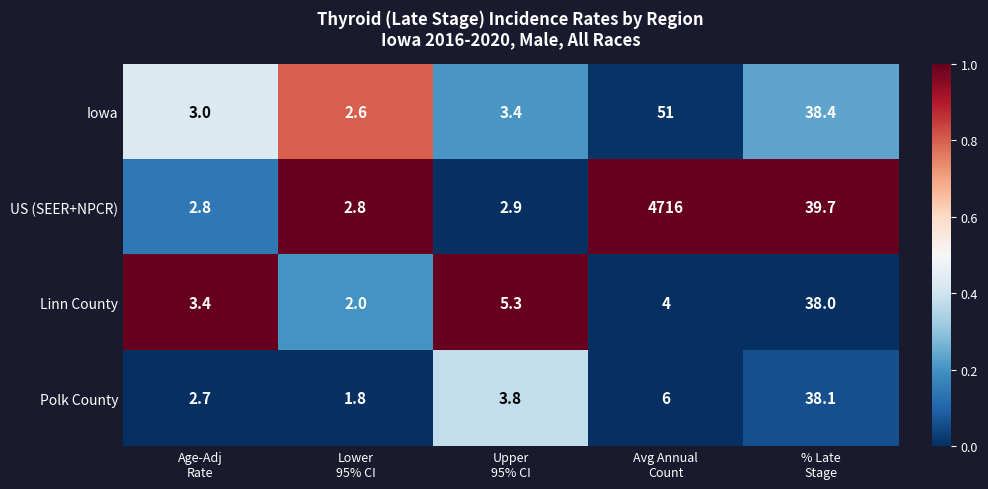

Which series has the largest total across all categories?

US (SEER+NPCR)